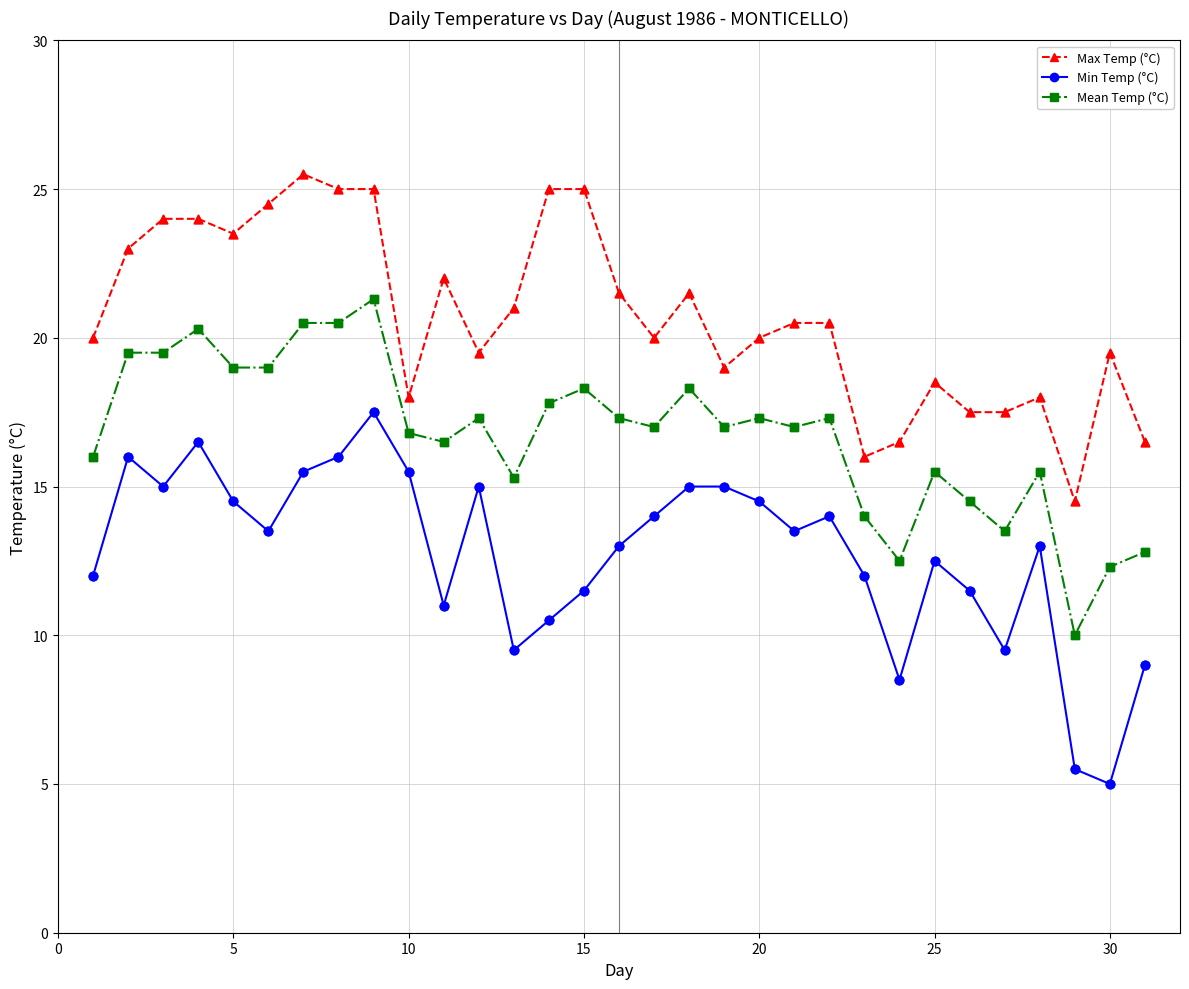

Which series has the largest total across all categories?

Max Temp (°C)